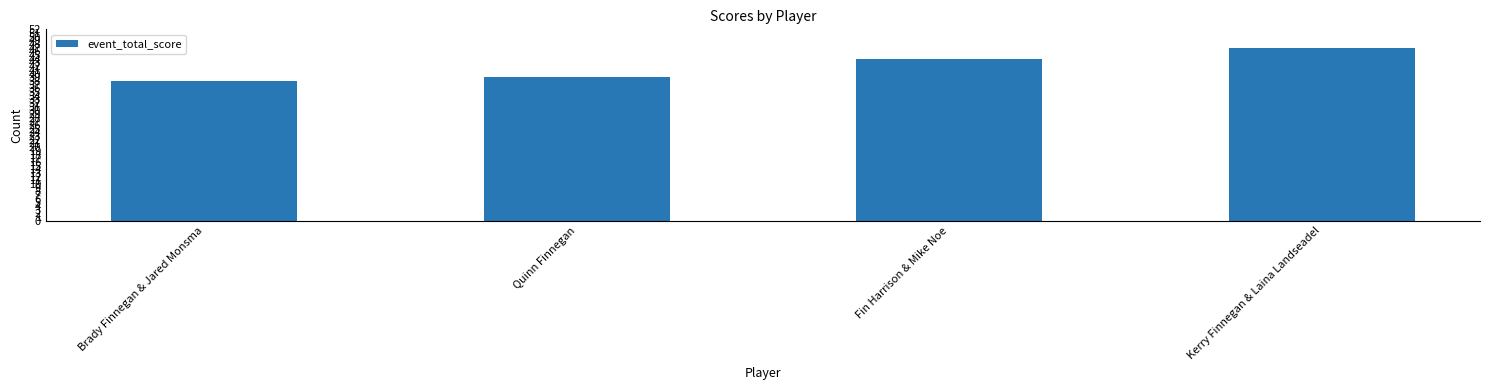

At which label is the value closest to 42?

Fin Harrison & Mike Noe